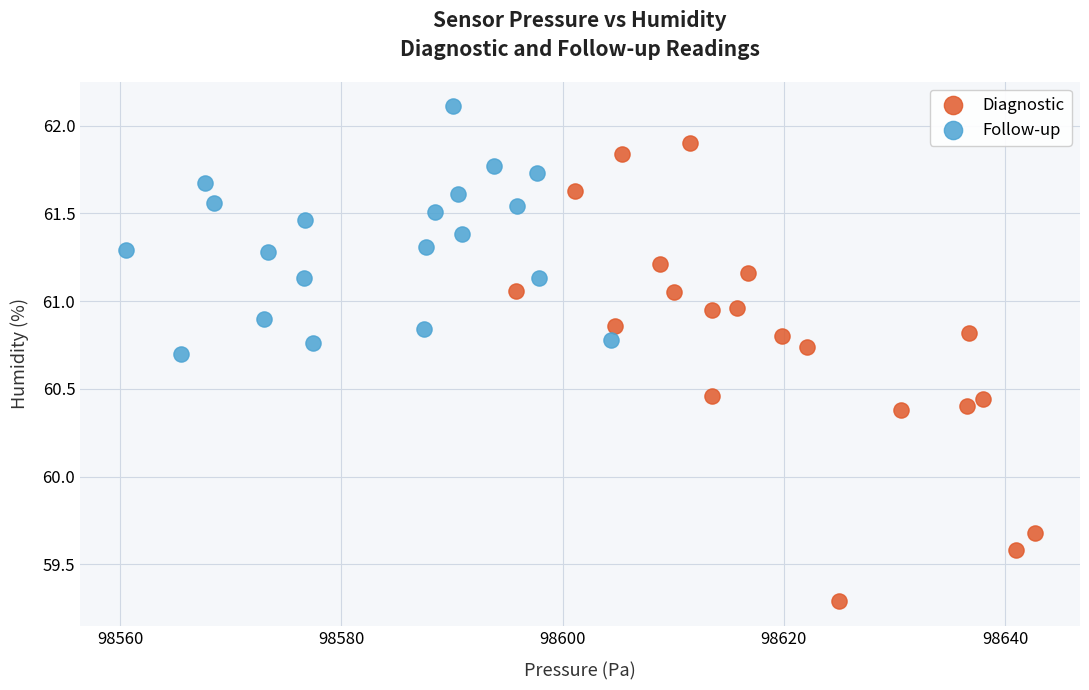

Which series contains the lowest Y value?

Diagnostic